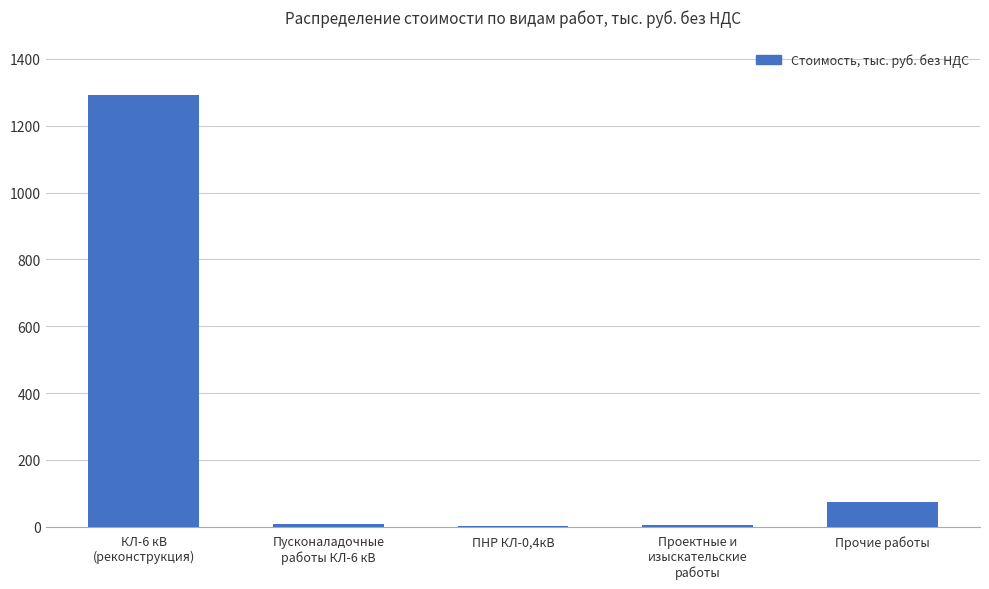

What is the maximum value shown in the chart?

1292.7